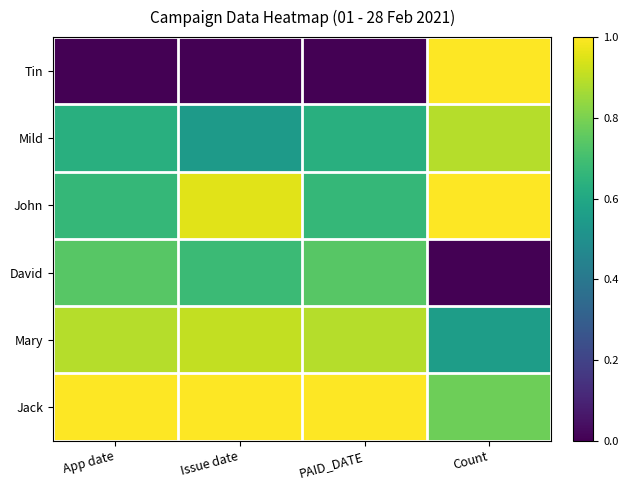

Reading left to right, what are all the values shown in this chart?

Tin: App date=0.0	Issue date=0.0	PAID_DATE=0.0	Count=1.0
Mild: App date=0.6	Issue date=0.5	PAID_DATE=0.6	Count=0.9
John: App date=0.7	Issue date=1.0	PAID_DATE=0.7	Count=1.0
David: App date=0.7	Issue date=0.7	PAID_DATE=0.7	Count=0.0
Mary: App date=0.9	Issue date=0.9	PAID_DATE=0.9	Count=0.6
Jack: App date=1.0	Issue date=1.0	PAID_DATE=1.0	Count=0.8